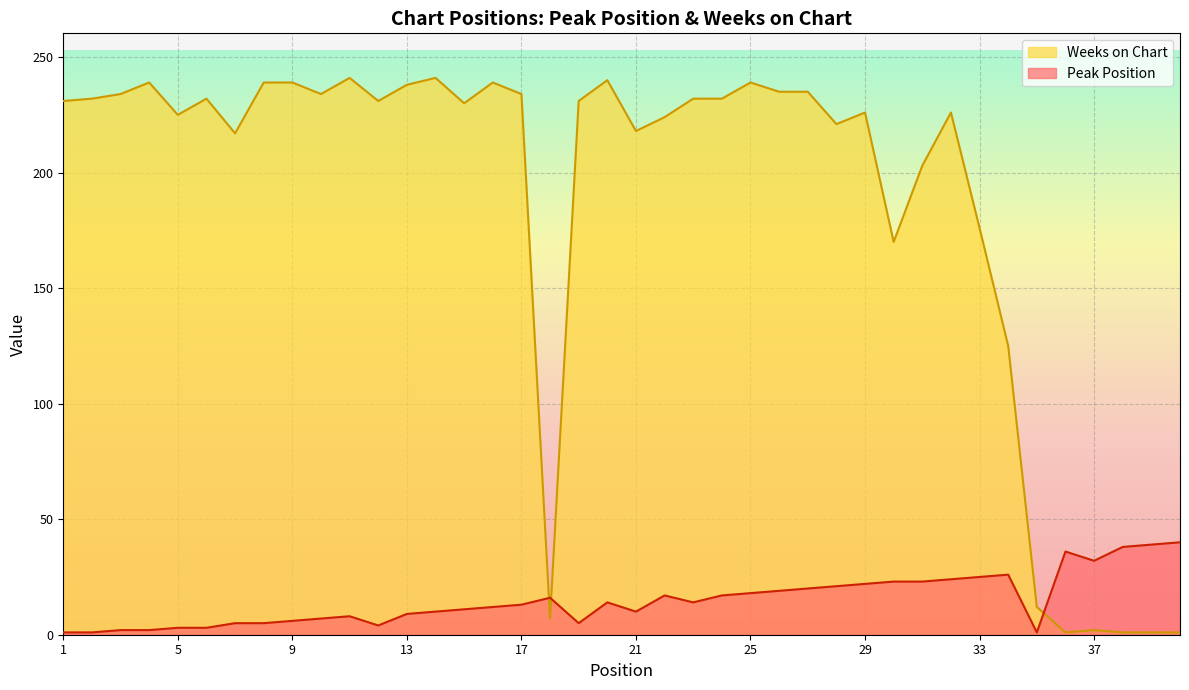

What is the smallest value displayed?

1